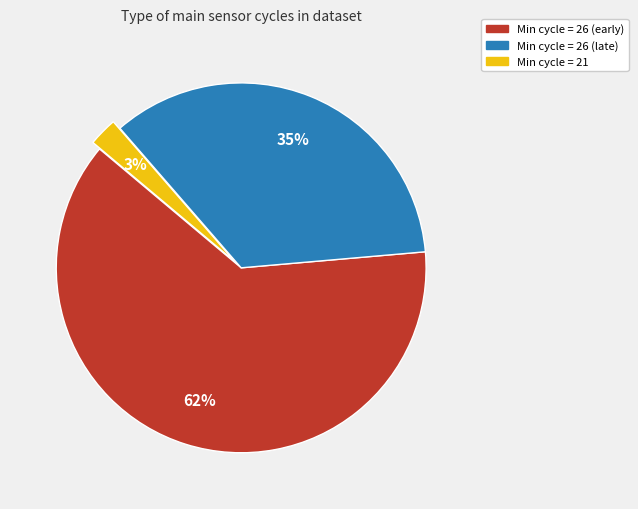

Does any single category account for the majority?

Yes